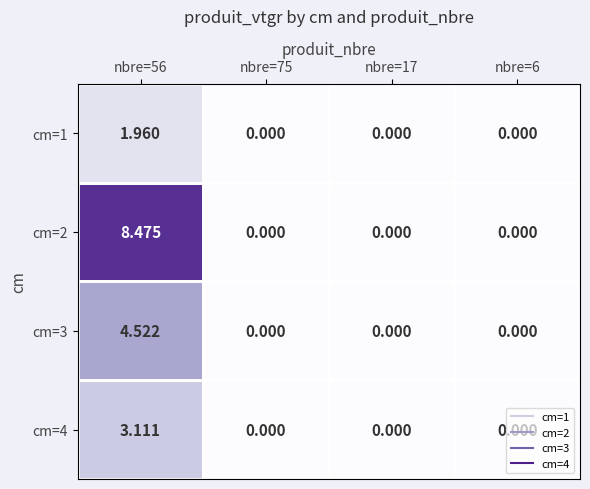

List the series in order of their overall mean, highest first.

cm=2, cm=3, cm=4, cm=1